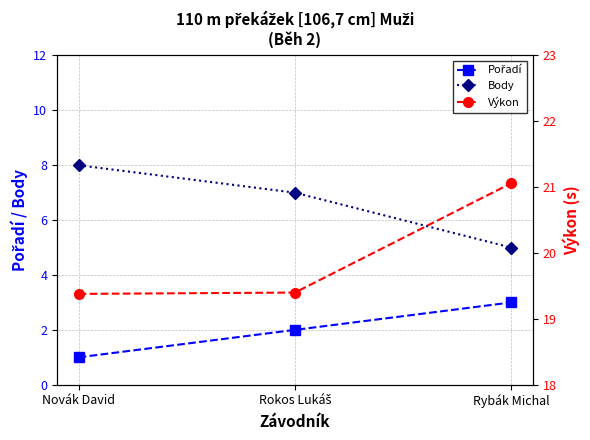

Where does the Body series first go above 7?

Novák David